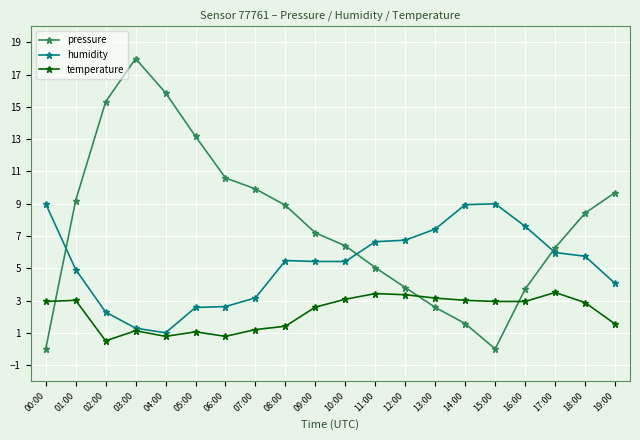

In pressure, how many points are higher than both neighbors (excluding endpoints)?

1